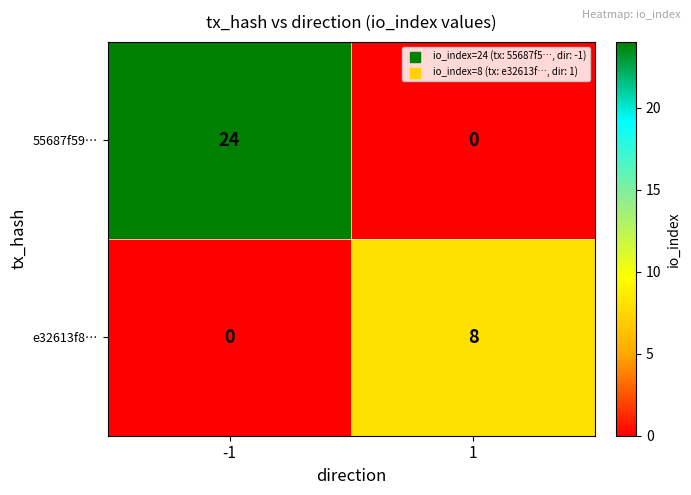

Read the e32613f8… value at 1.

8